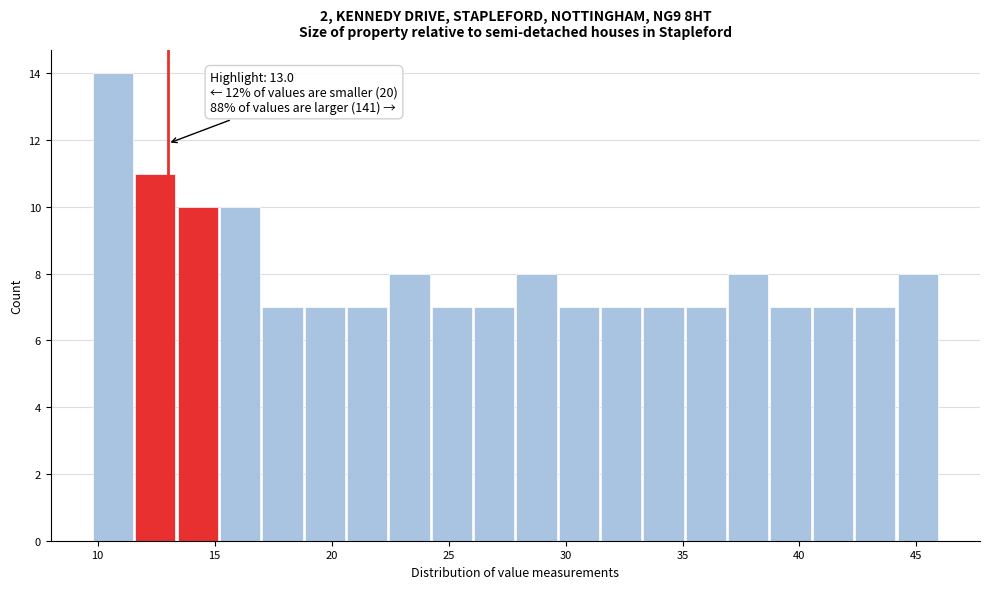

Around what value on the x-axis is the tallest bar? Give the approximate position of its centre, as read against the axis.

10.5